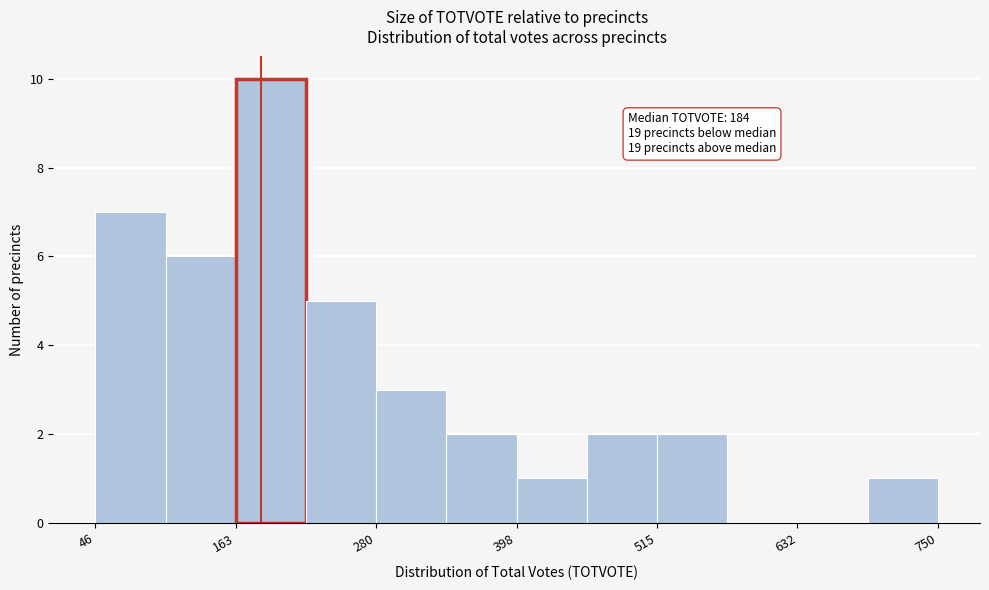

Read against the x-axis, roughly where is the centre of the tallest bar?

200